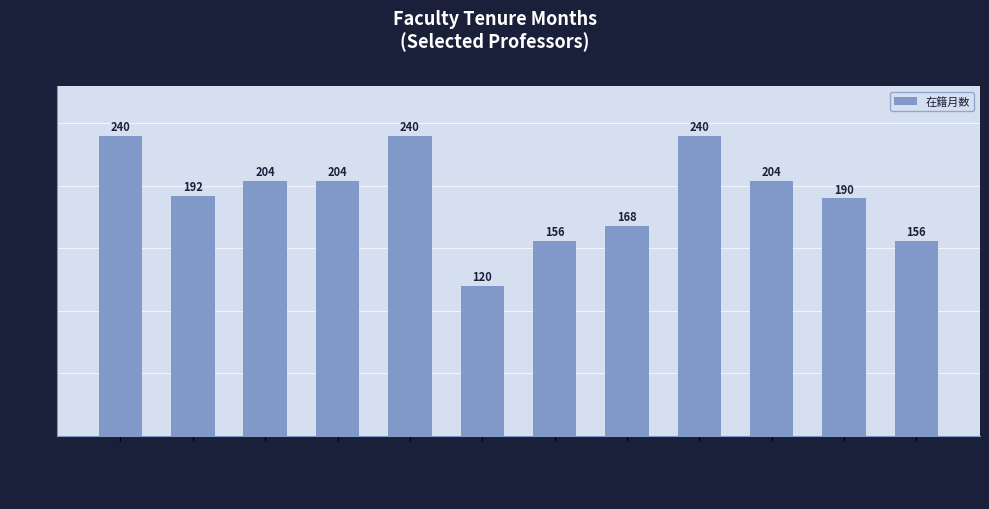

What is the difference between the maximum and minimum values?

120